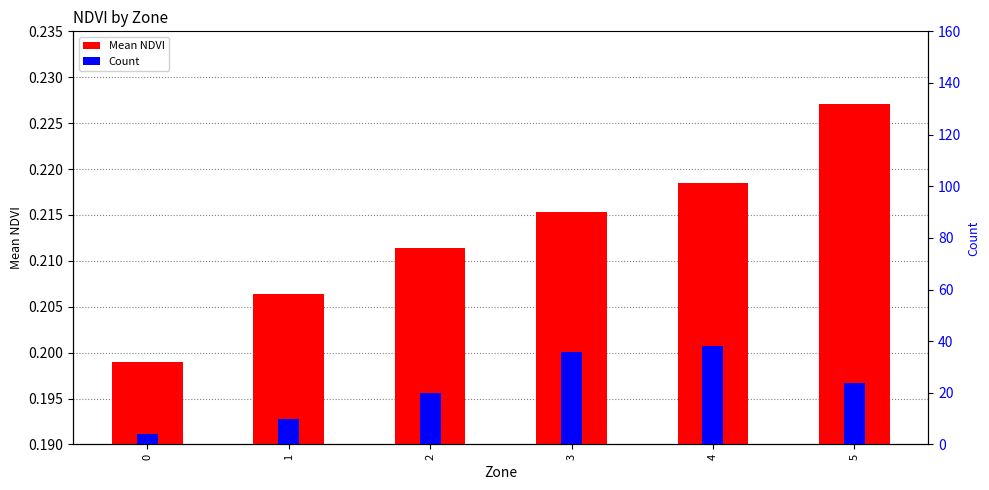

Rank the series by their maximum value, from highest to lowest.

Count, Mean NDVI